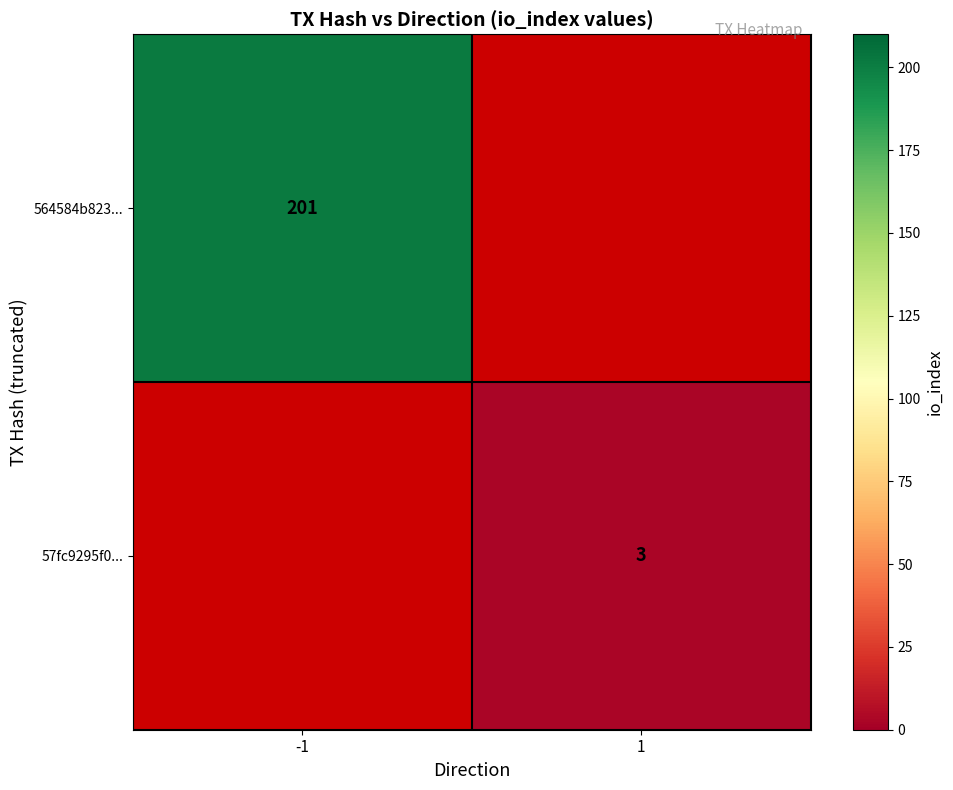

True or false: 57fc9295f0... has a value of 3 at 1.

True